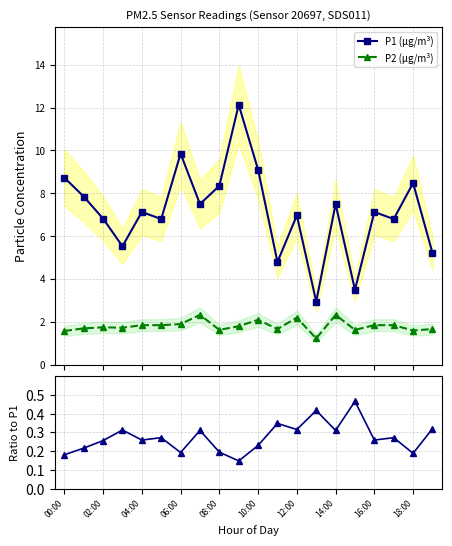

True or false: P1 (µg/m³) and P2 (µg/m³) intersect in this chart.

False